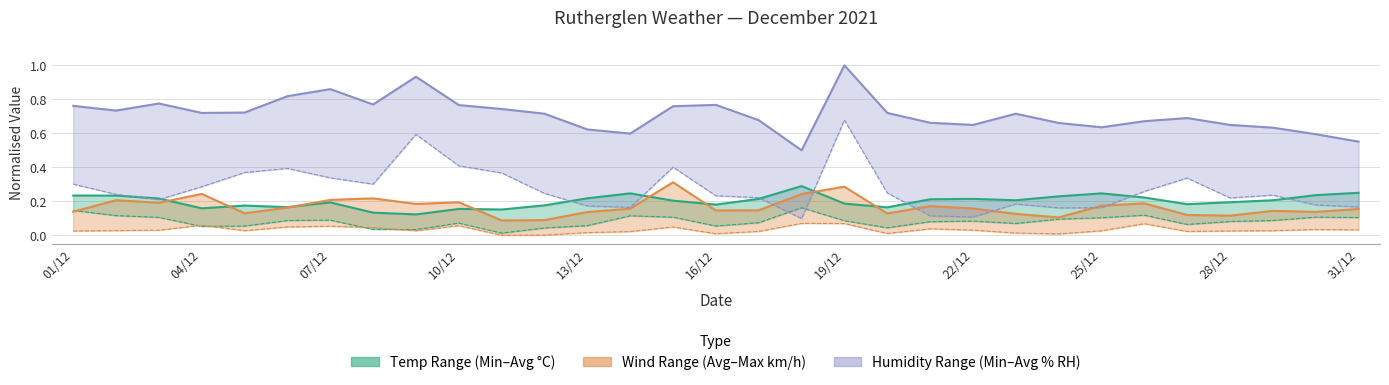

Is the value of Max Wind Speed (km/h) at 18 greater than the value of Min Humidity (% RH) at 20?

Yes